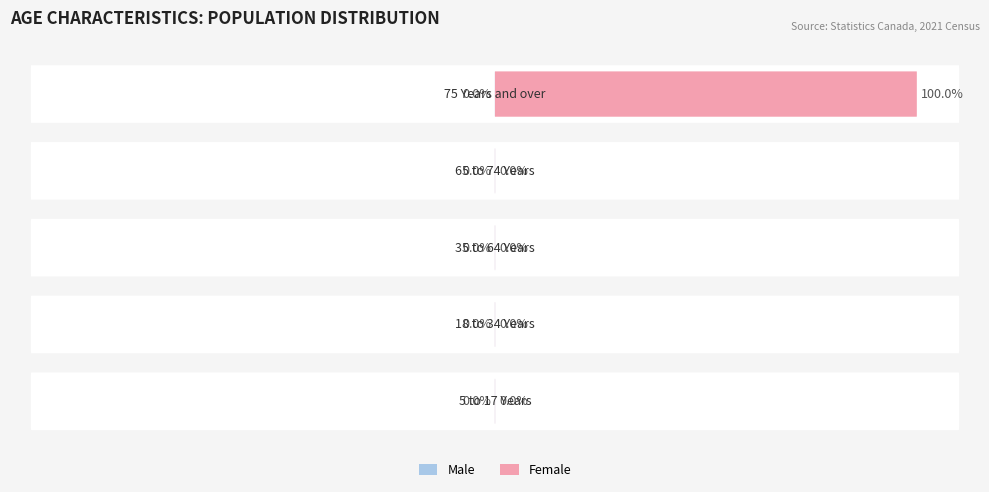

What is the label of the 2nd bar from the right?

65 to 74 Years